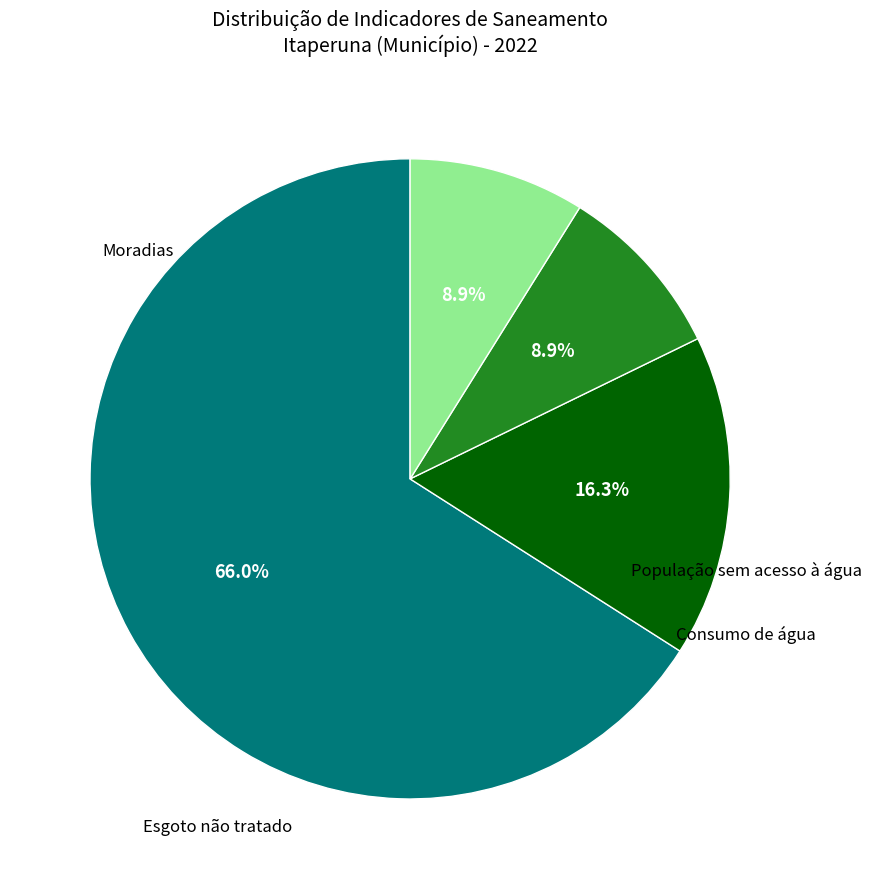

To the nearest percent, what is the difference between the largest and smallest slice percentages?

57%